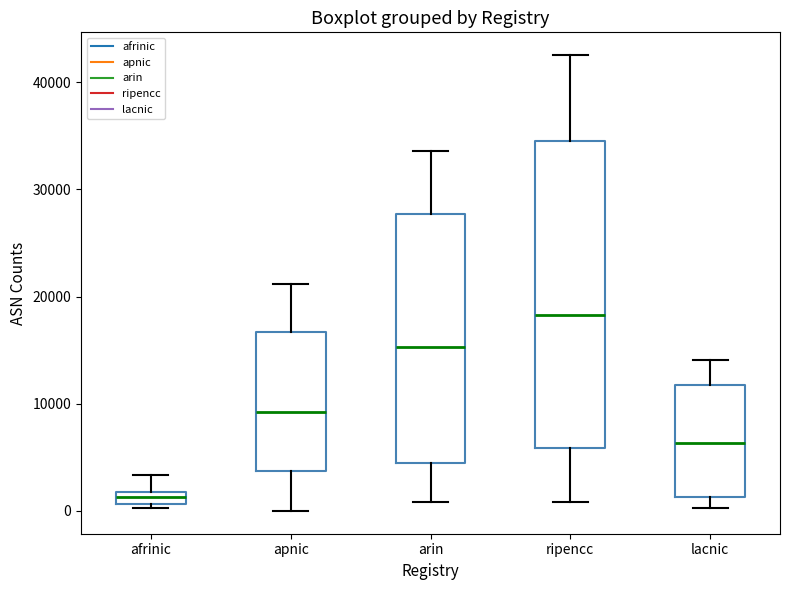

Which box is the tallest, from its lower edge to its upper edge?

ripencc